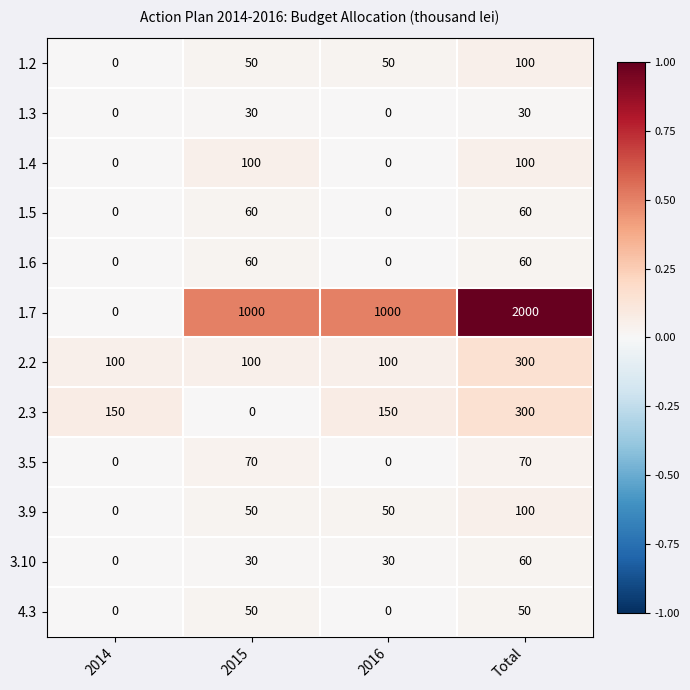

True or false: 3.10 has a value of 13 at Total.

False